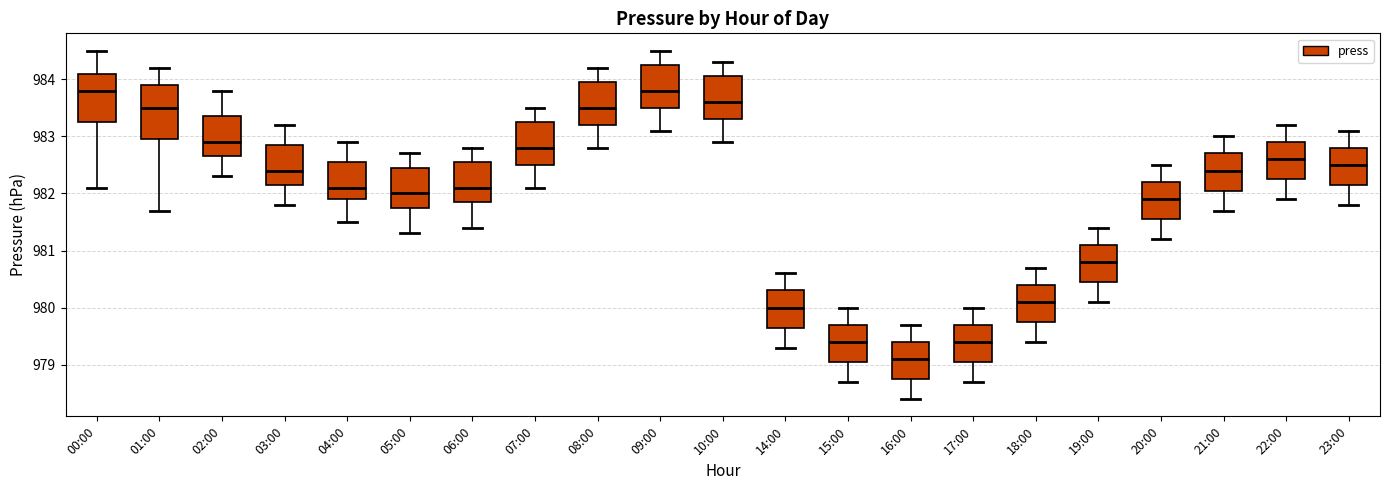

Reading left to right, read every box against the y-axis: the position of its median line, the range the box covers, and the ends of its whiskers. The values are not printed on the chart, so give them approximately, as read against the axis.

00:00: median 983.8, box 983.3 to 984.1, whiskers 982.1 to 984.5
01:00: median 983.5, box 983.0 to 983.9, whiskers 981.7 to 984.2
02:00: median 982.9, box 982.7 to 983.4, whiskers 982.3 to 983.8
03:00: median 982.4, box 982.2 to 982.9, whiskers 981.8 to 983.2
04:00: median 982.1, box 981.9 to 982.6, whiskers 981.5 to 982.9
05:00: median 982.0, box 981.8 to 982.5, whiskers 981.3 to 982.7
06:00: median 982.1, box 981.9 to 982.6, whiskers 981.4 to 982.8
07:00: median 982.8, box 982.5 to 983.3, whiskers 982.1 to 983.5
08:00: median 983.5, box 983.2 to 984.0, whiskers 982.8 to 984.2
09:00: median 983.8, box 983.5 to 984.3, whiskers 983.1 to 984.5
10:00: median 983.6, box 983.3 to 984.1, whiskers 982.9 to 984.3
14:00: median 980.0, box 979.7 to 980.3, whiskers 979.3 to 980.6
15:00: median 979.4, box 979.1 to 979.7, whiskers 978.7 to 980.0
16:00: median 979.1, box 978.8 to 979.4, whiskers 978.4 to 979.7
17:00: median 979.4, box 979.1 to 979.7, whiskers 978.7 to 980.0
18:00: median 980.1, box 979.8 to 980.4, whiskers 979.4 to 980.7
19:00: median 980.8, box 980.5 to 981.1, whiskers 980.1 to 981.4
20:00: median 981.9, box 981.6 to 982.2, whiskers 981.2 to 982.5
21:00: median 982.4, box 982.1 to 982.7, whiskers 981.7 to 983.0
22:00: median 982.6, box 982.3 to 982.9, whiskers 981.9 to 983.2
23:00: median 982.5, box 982.2 to 982.8, whiskers 981.8 to 983.1